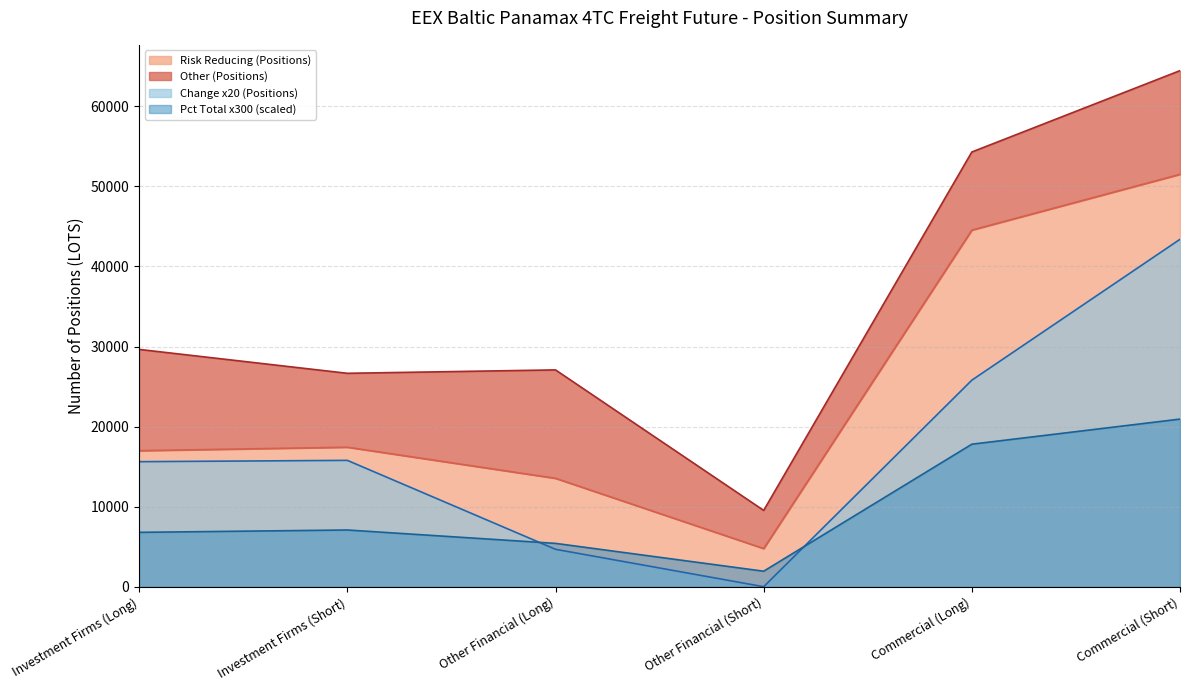

At which label is Risk Reducing (Positions) closest to 28133?

Investment Firms (Short)